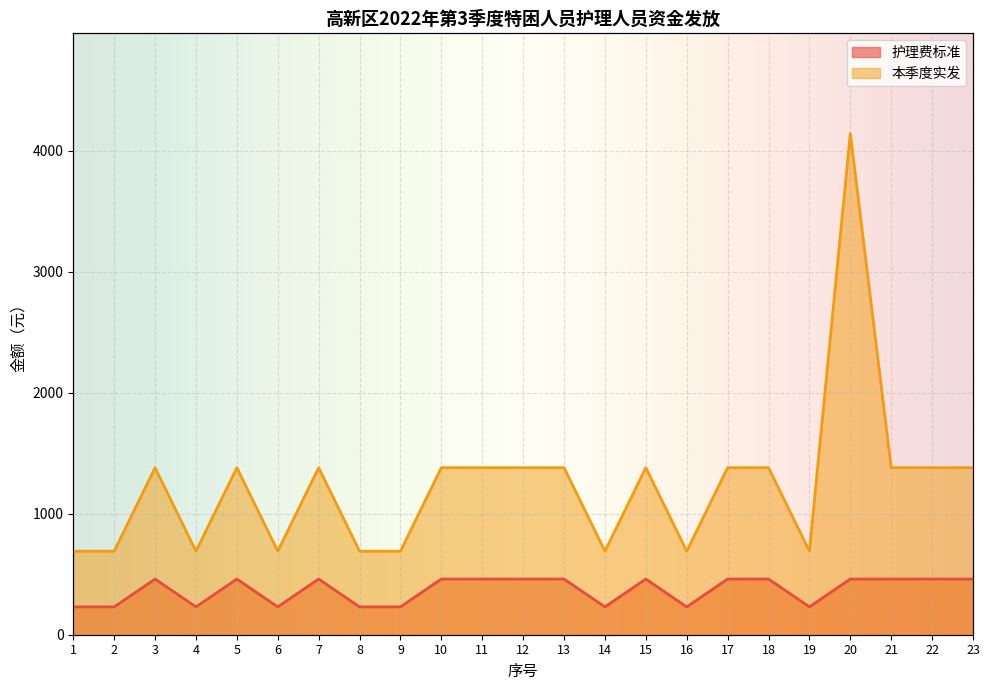

What is the sum of the 本季度实发 values at 12 and 22?

2760